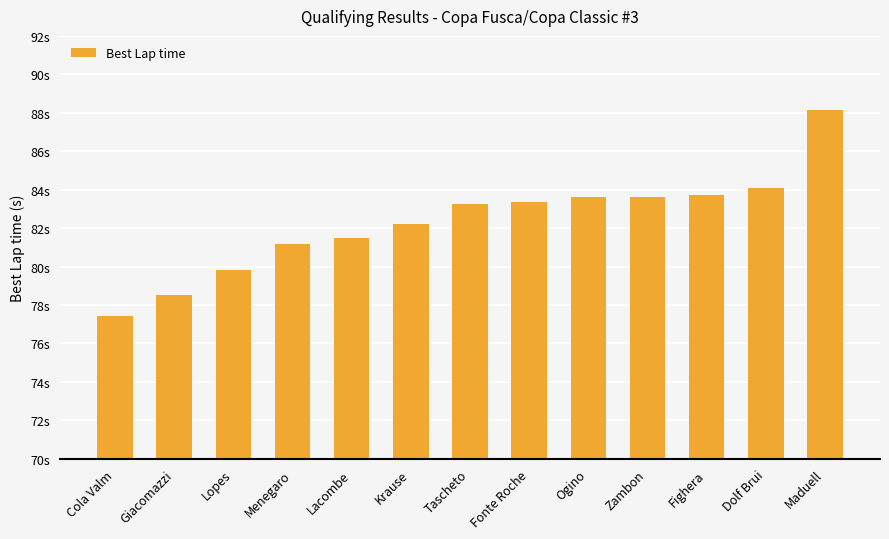

What is the label of the 13th bar from the right?

Cola Valm